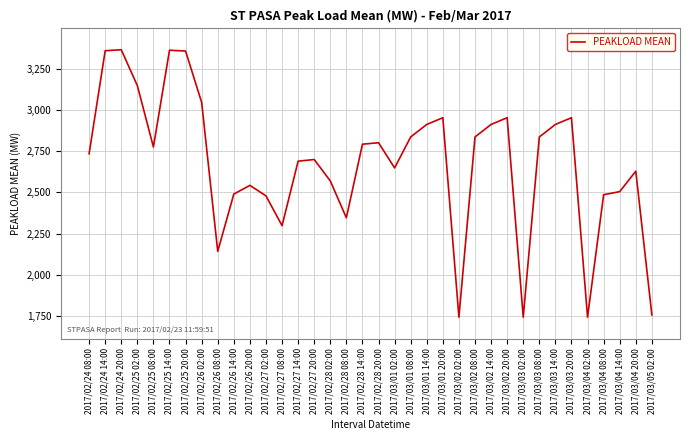

The value at 2017/03/03 20:00 is 5239. True or false?

False